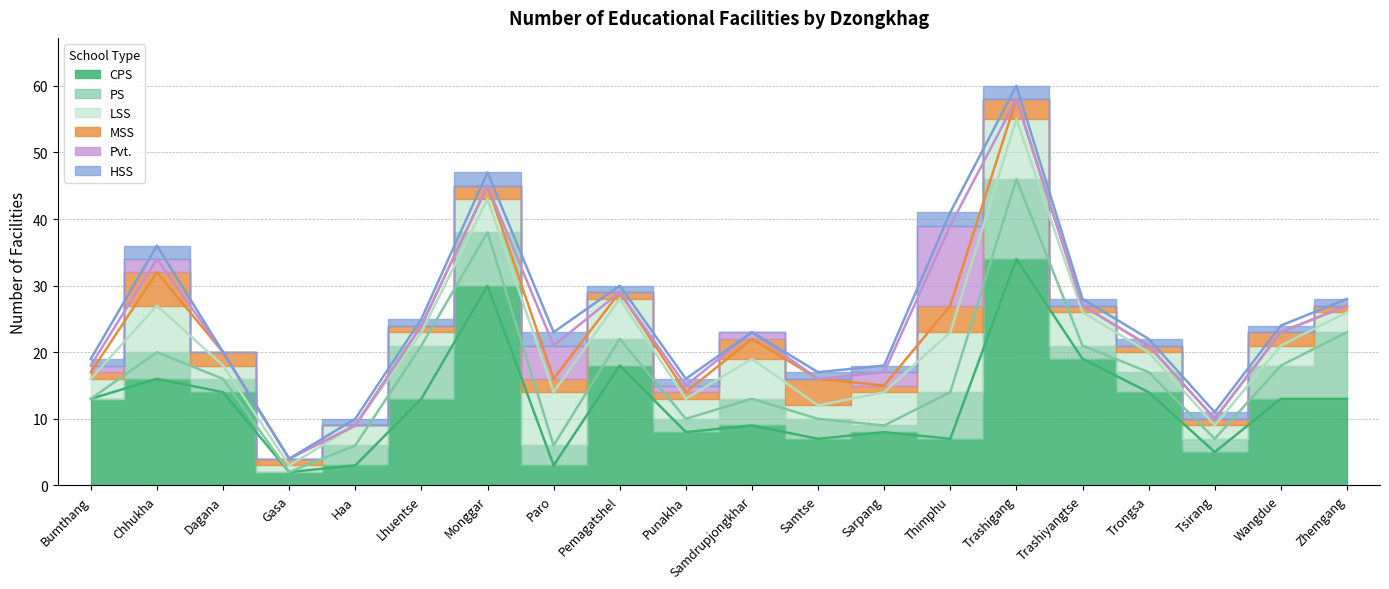

Is it true that LSS equals 4 at Chhukha?

False